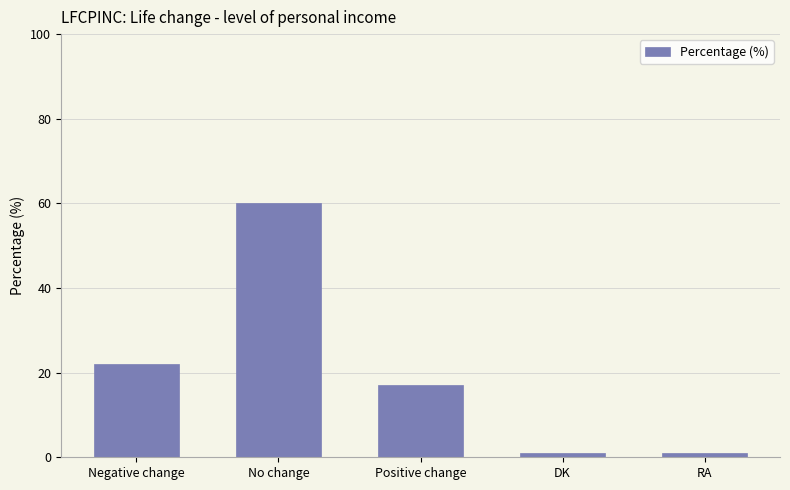

Count the number of data series in this chart.

1